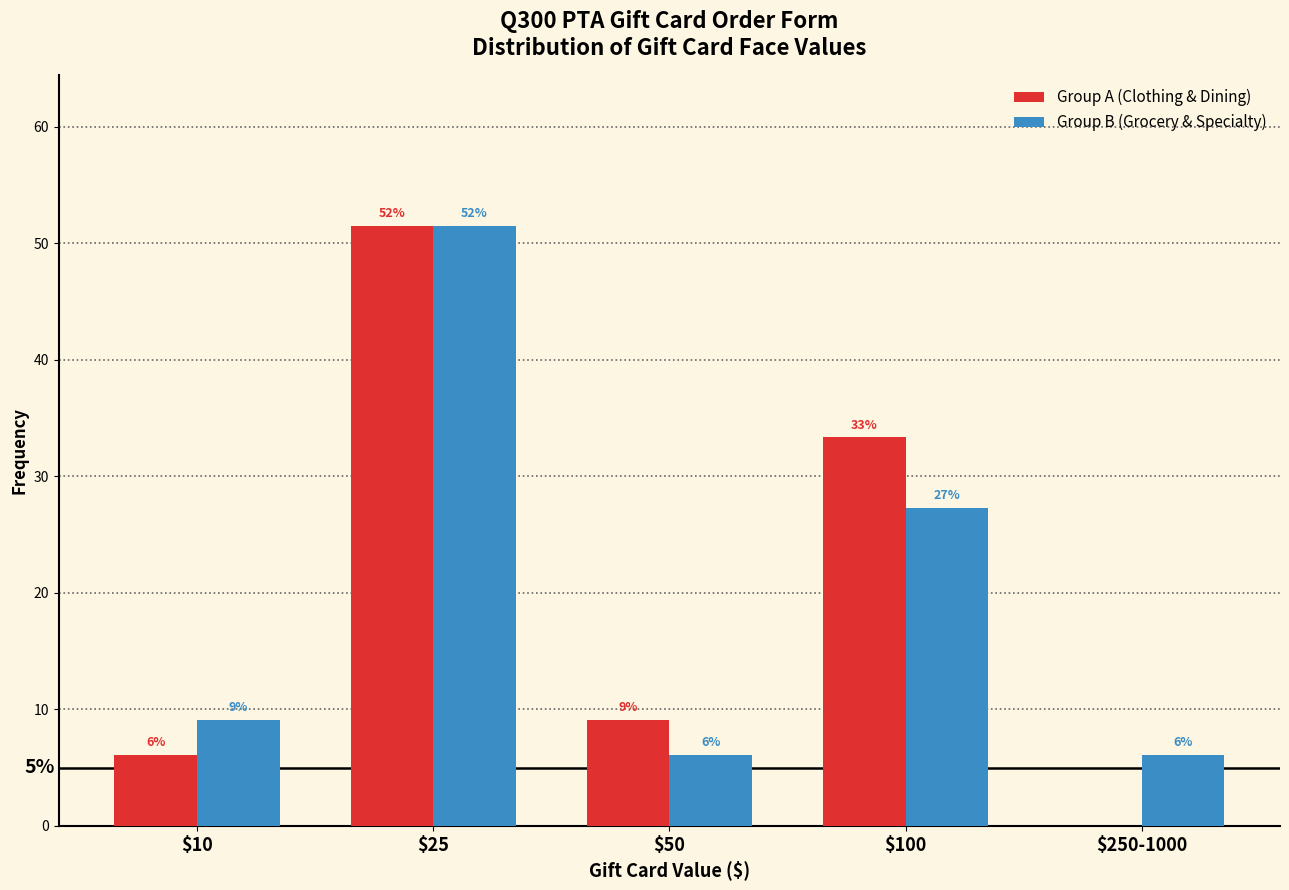

How many groups of bars are there?

5